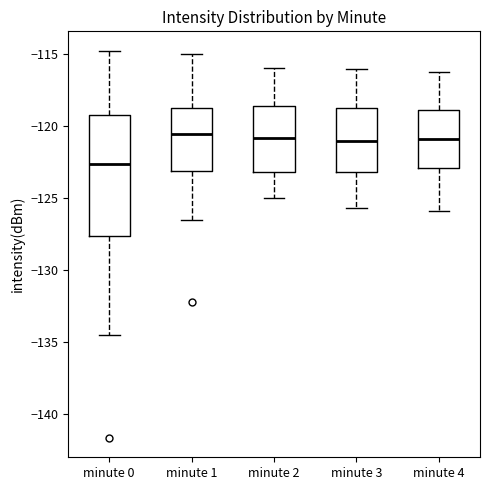

Where is the upper edge of the box for minute 2 on the y-axis? The values are not printed on the chart, so give them approximately, as read against the axis.

-118.5